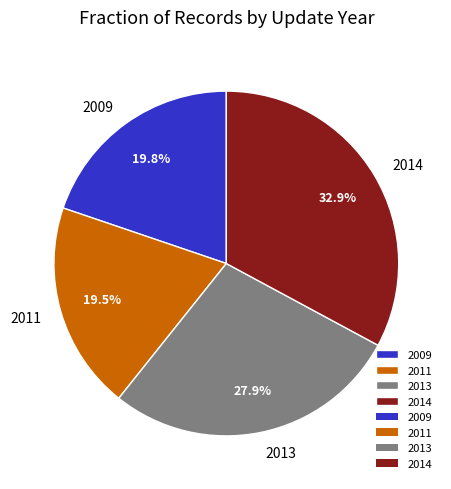

How much of the chart is everything except 2009?

80.2%